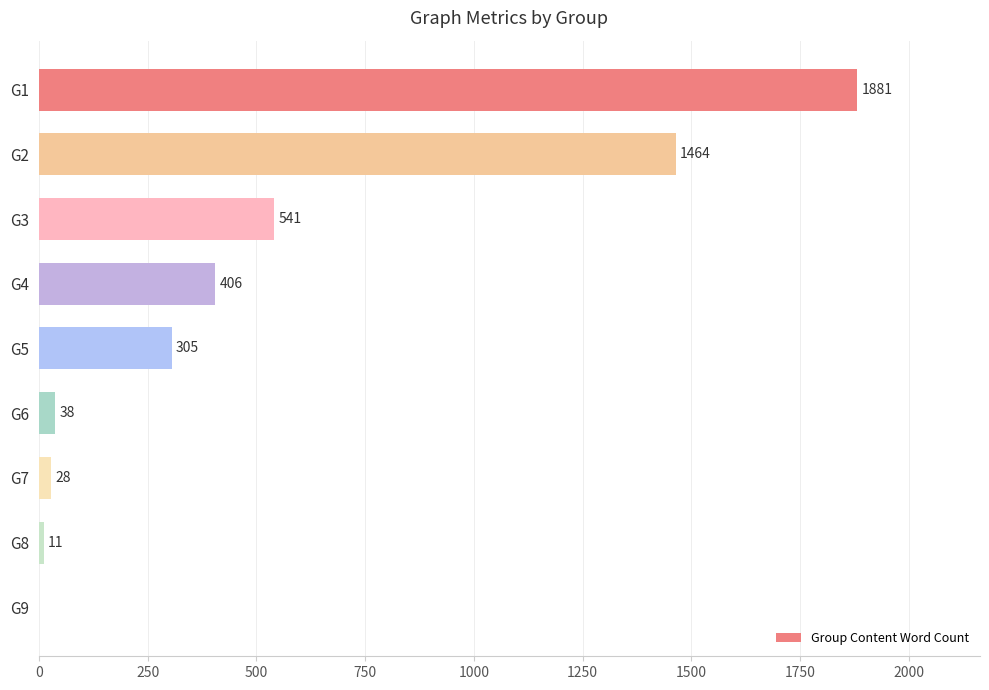

True or false: the data shows 541 at G3.

True